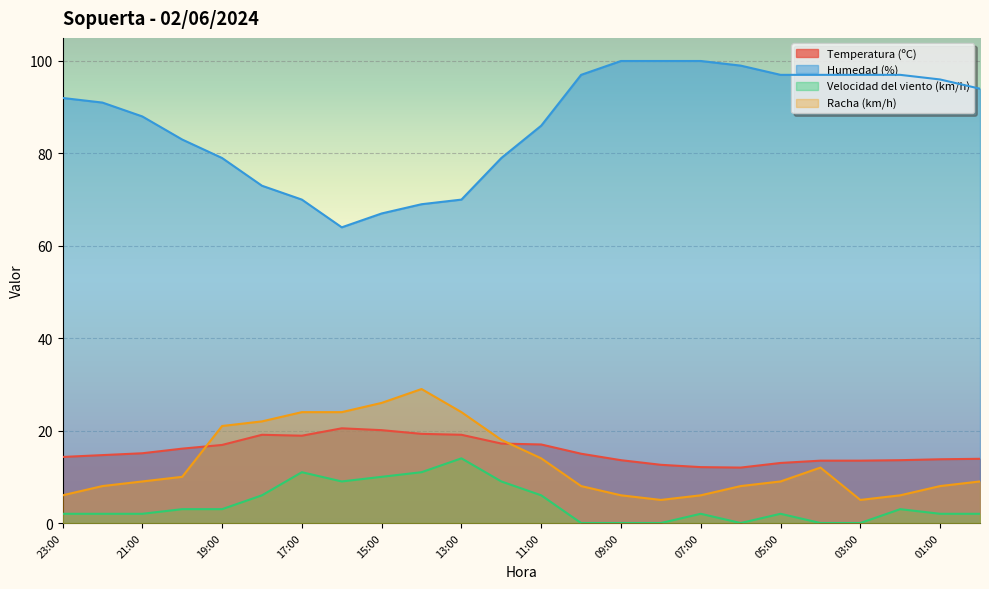

Count the number of data series in this chart.

4